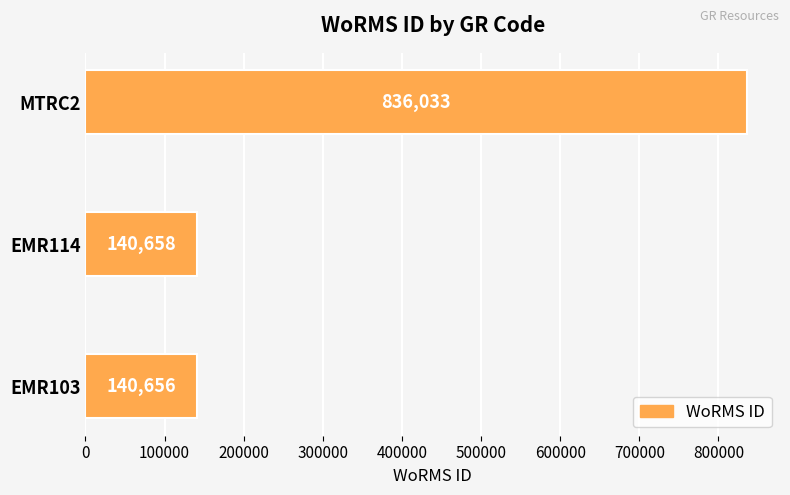

Read the value at EMR114.

140658